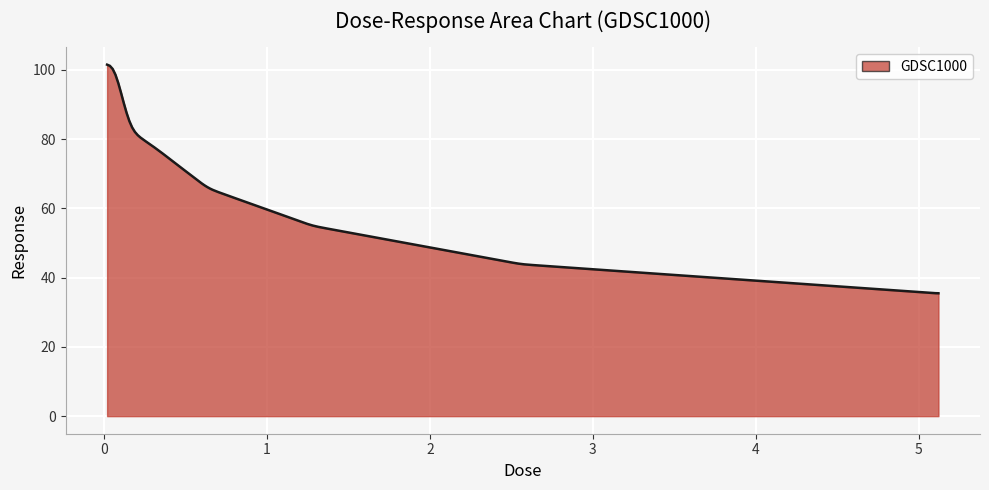

What is the maximum value shown in the chart?

101.5